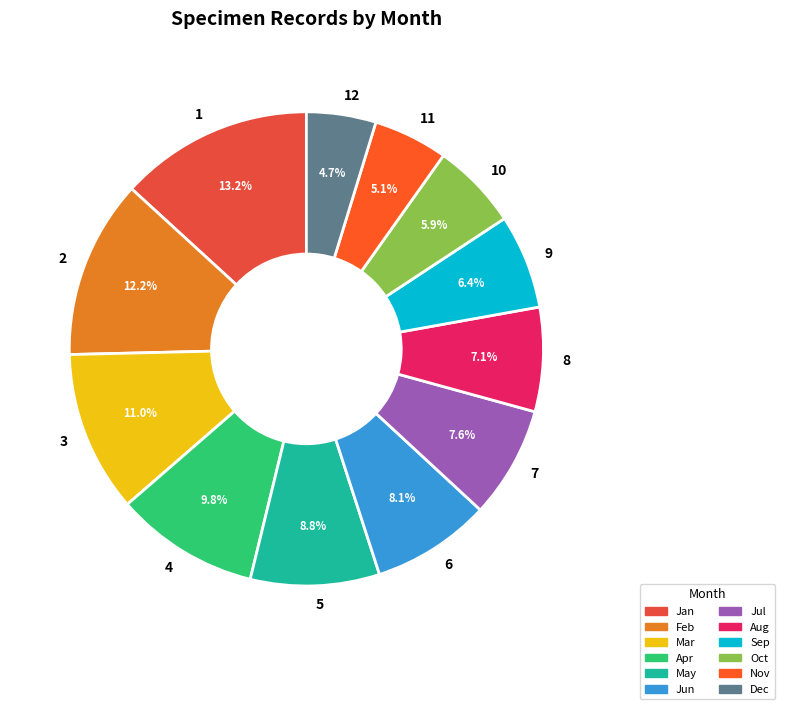

What percentage is the 10 slice, to the nearest percent?

6%